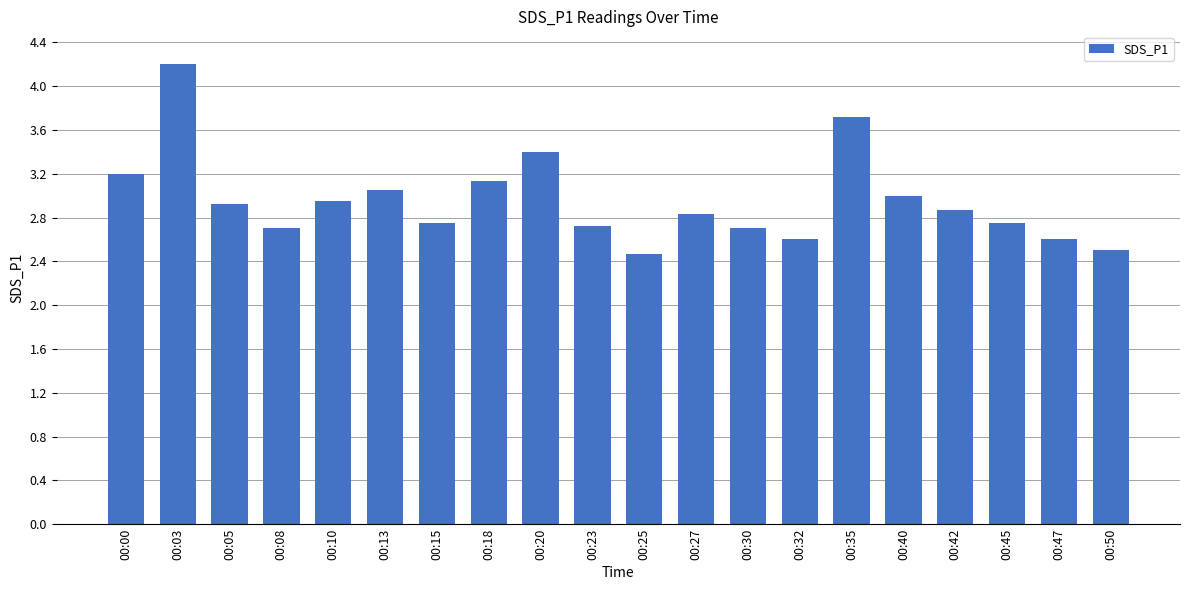

Is it true that the value at 00:23 is 4.5?

False